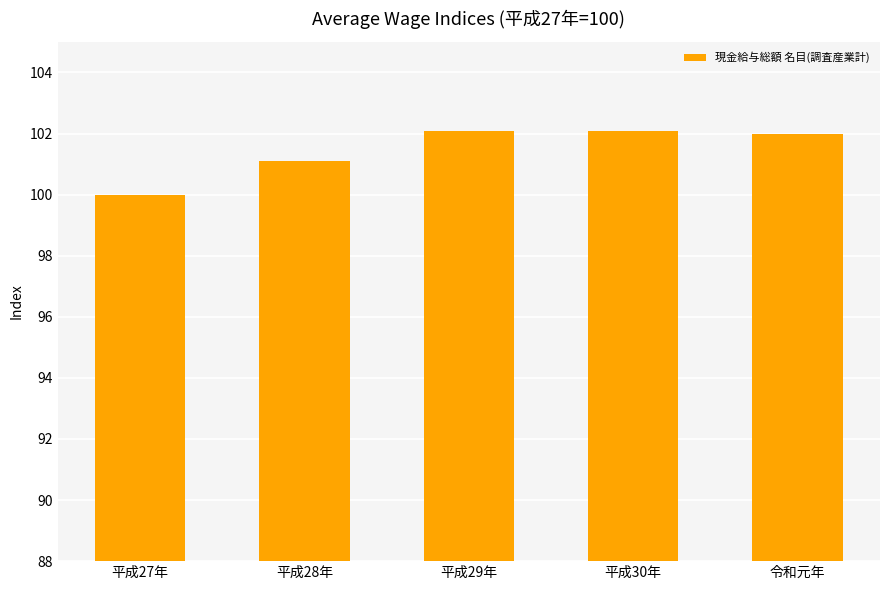

What is the difference between the values at 令和元年 and 平成30年?

0.1